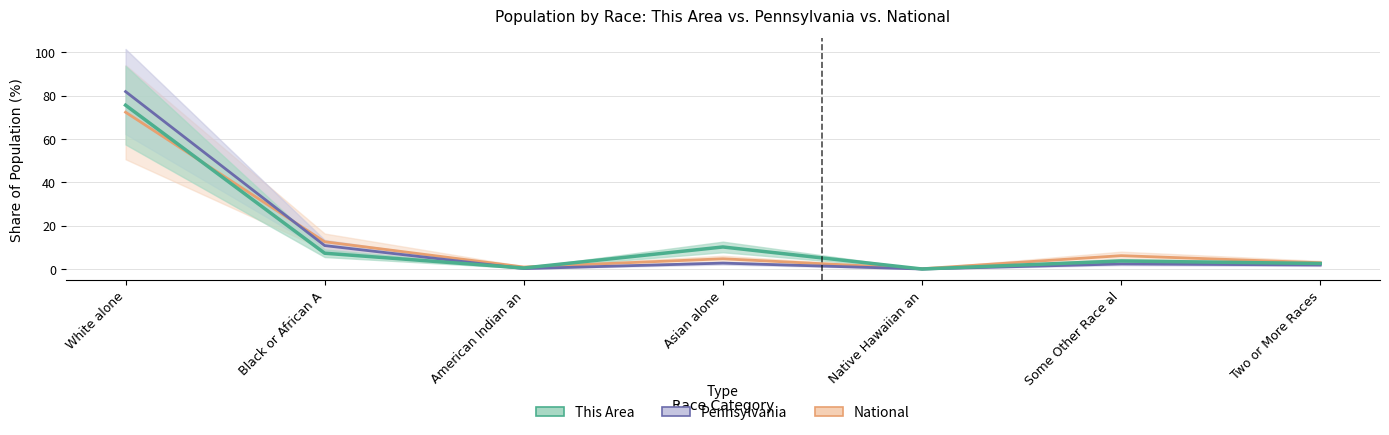

True or false: National has more than 2 points higher than both neighbors.

False